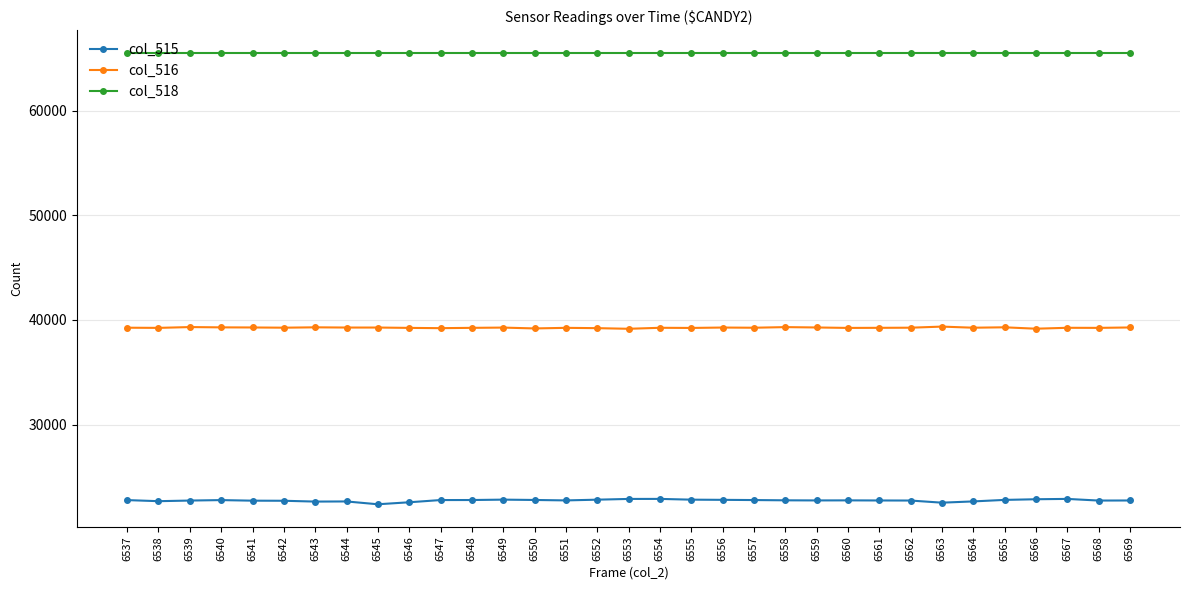

What is the greatest value displayed?

65535